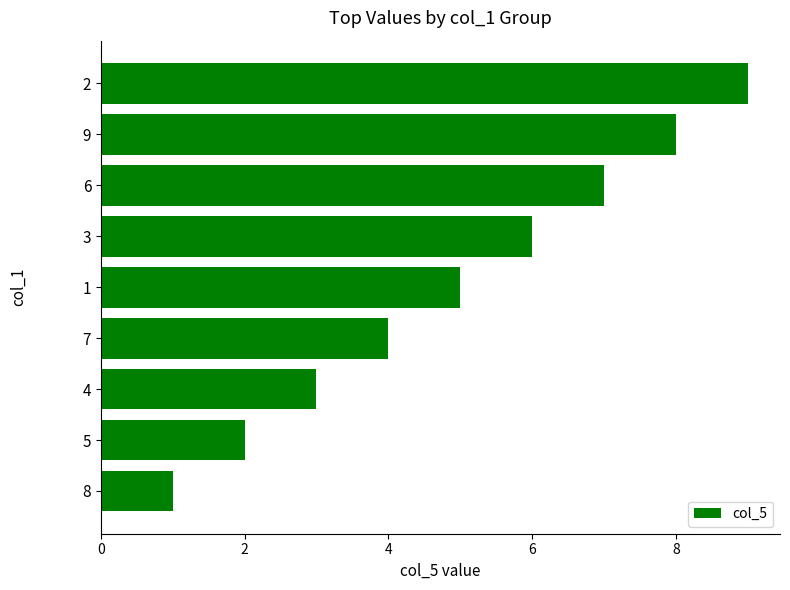

How many values are below 5?

4